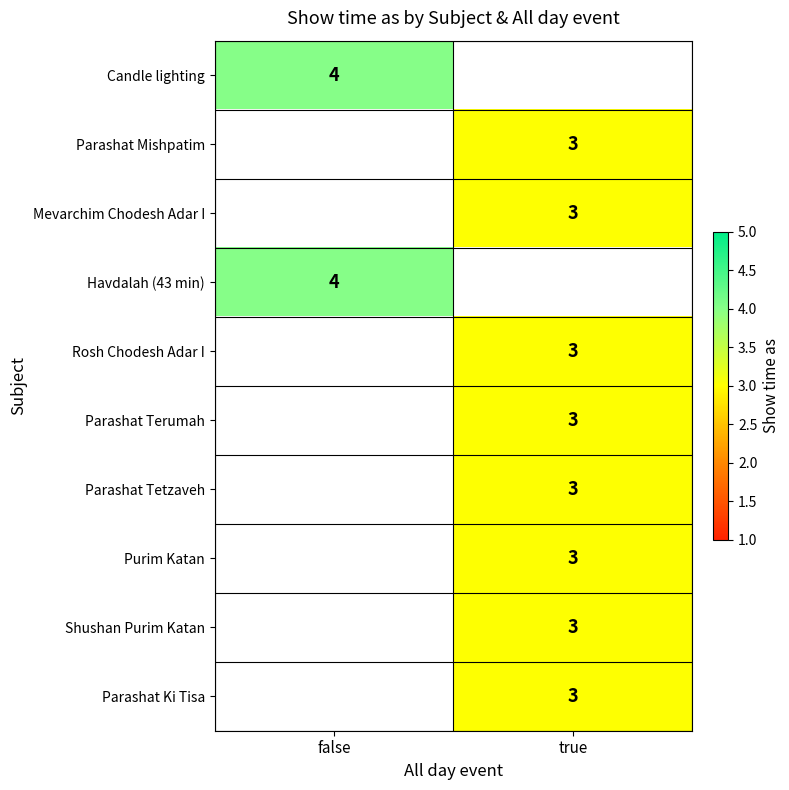

Which category has the lowest value across all series?

true